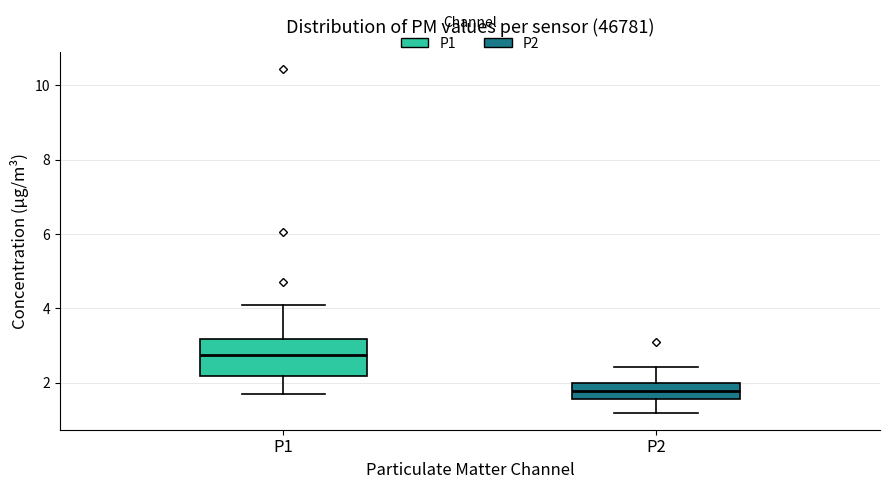

Comparing the boxes themselves (not the whiskers), which one is the tallest?

P1